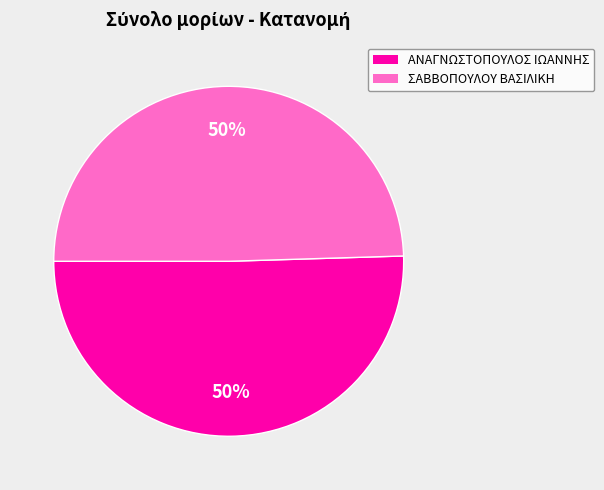

To the nearest percent, what is the combined percentage of ΣΑΒΒΟΠΟΥΛΟΥ ΒΑΣΙΛΙΚΗ and ΑΝΑΓΝΩΣΤΟΠΟΥΛΟΣ ΙΩΑΝΝΗΣ?

100%